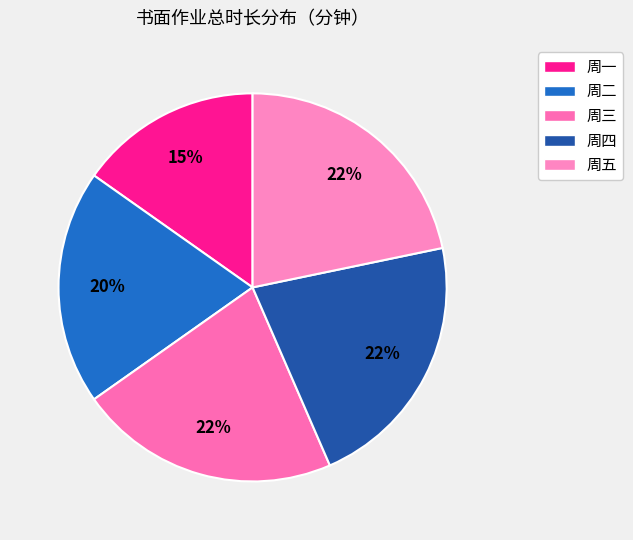

How much of the chart is everything except 周三?

78.3%